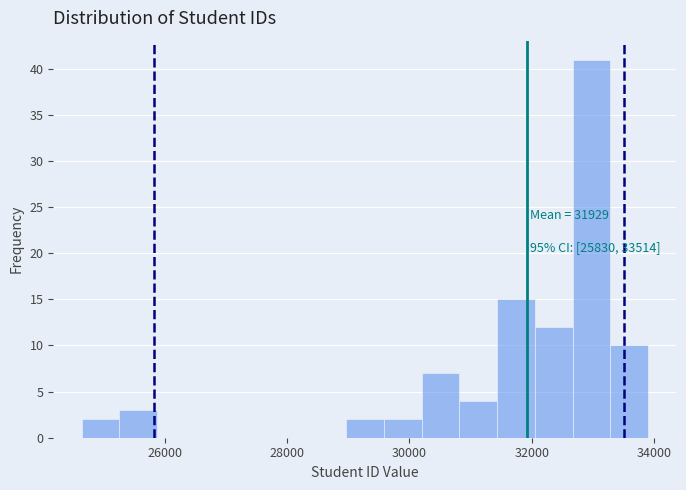

Around what value on the x-axis is the tallest bar? Give the approximate position of its centre, as read against the axis.

33000